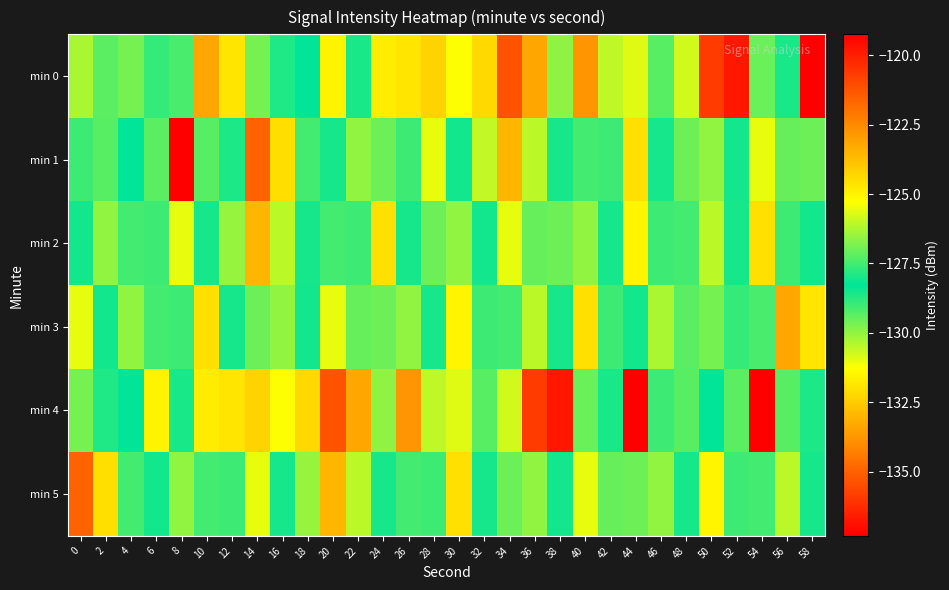

Rank the series by their maximum value, from lowest to highest.

min 3, min 2, min 5, min 1, min 0, min 4